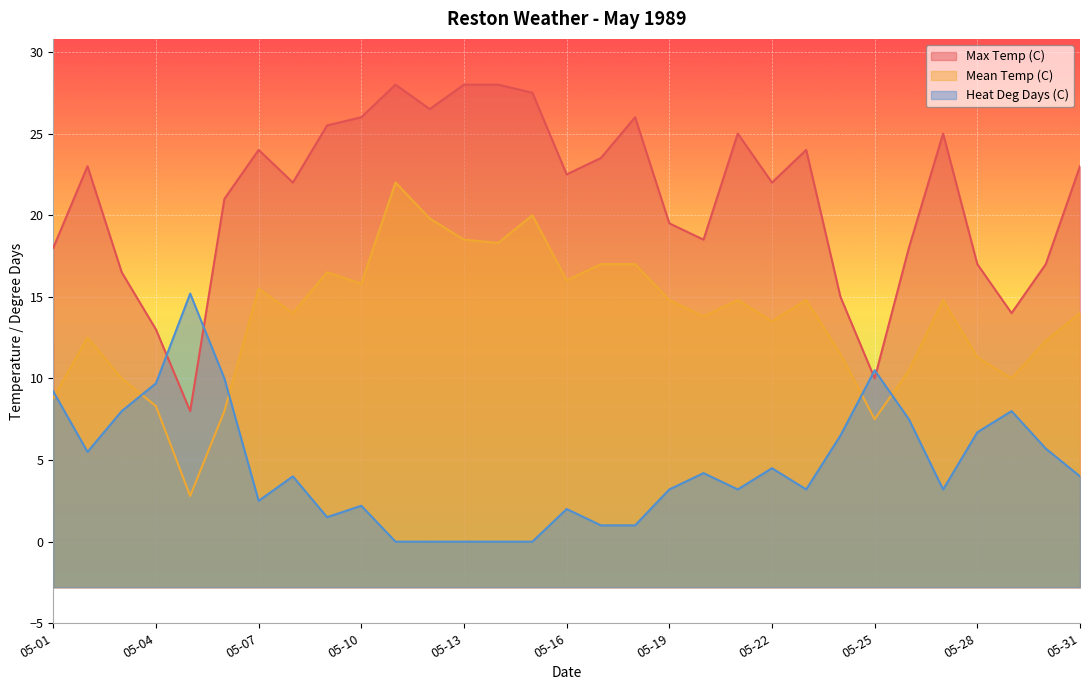

How many values in the Max Temp (C) series are below 22?

13